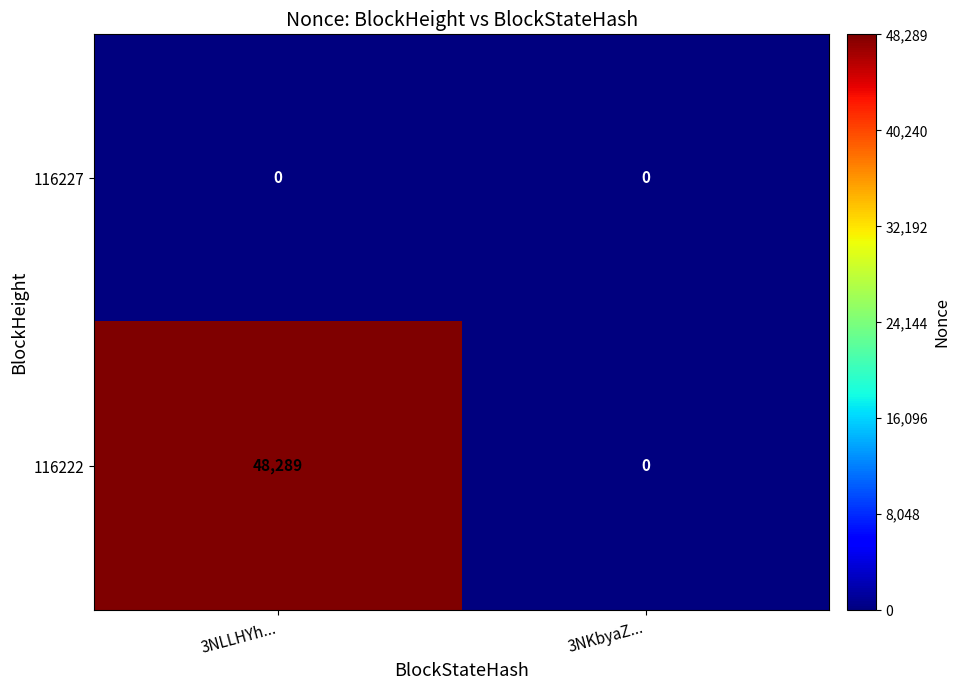

Count the number of categories in the chart.

2